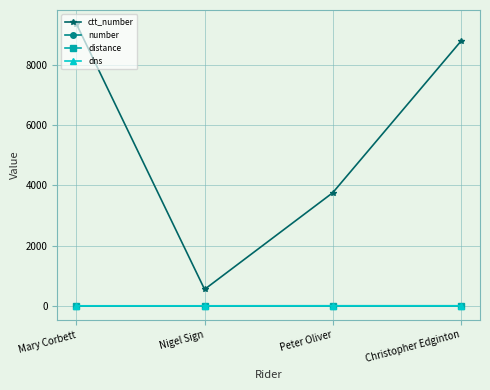

How many interior local valleys does the ctt_number series have?

1